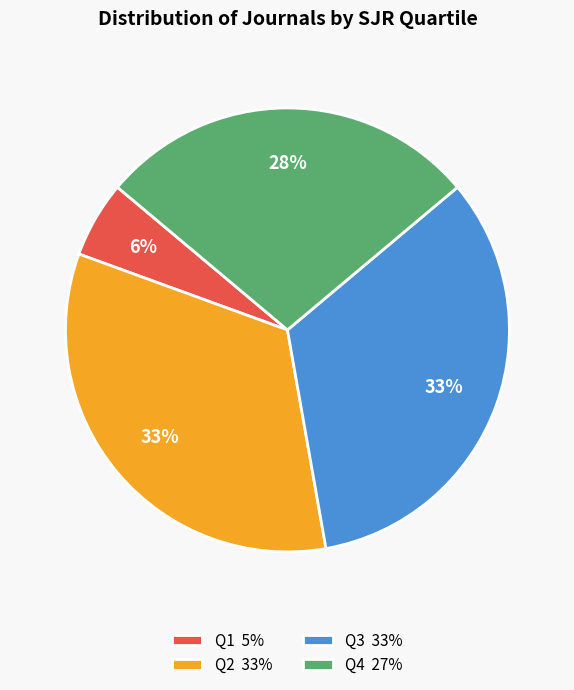

Is it true that Q4 is 20% of the pie?

False